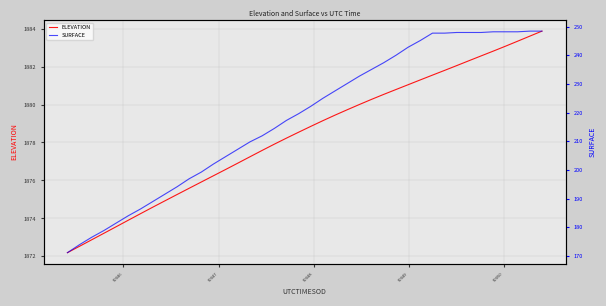

How many distinct data groups are displayed?

2